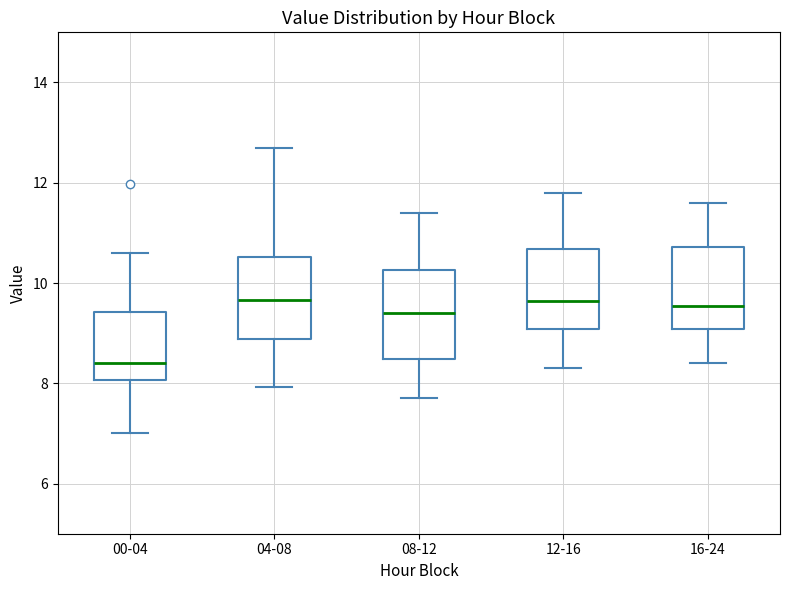

Where is the upper edge of the box for 16-24 on the y-axis? The values are not printed on the chart, so give them approximately, as read against the axis.

10.8